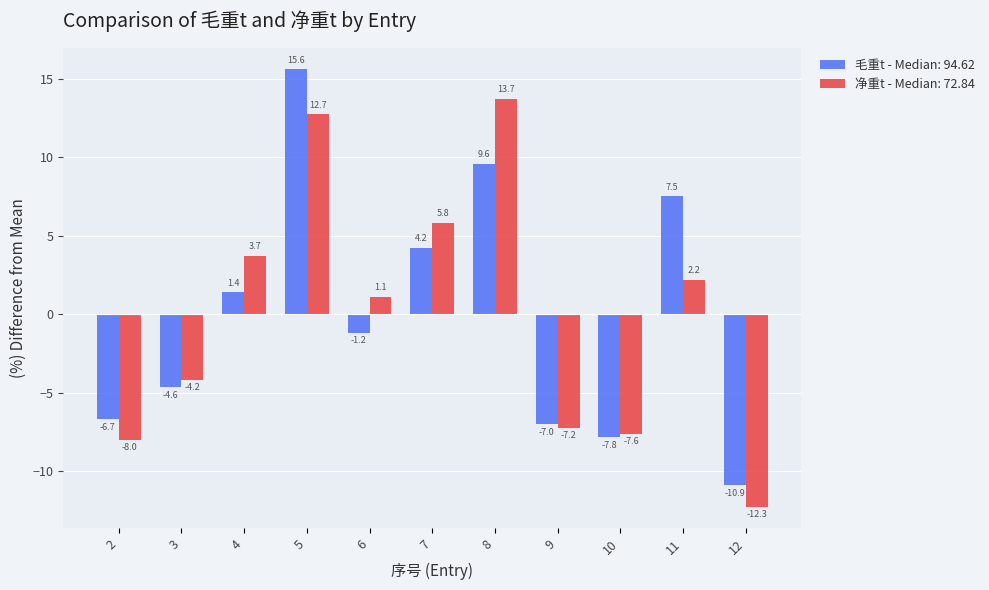

Where is 毛重t - Median: 94.62 nearest to the value 2?

4